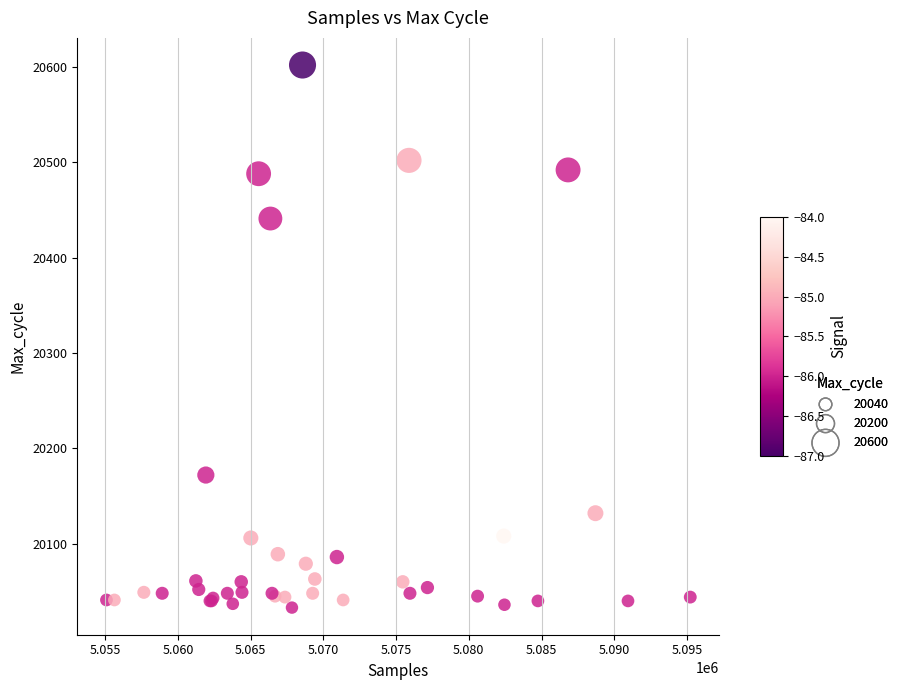

What Y value in the scatter plot is closest to 20317?

20441